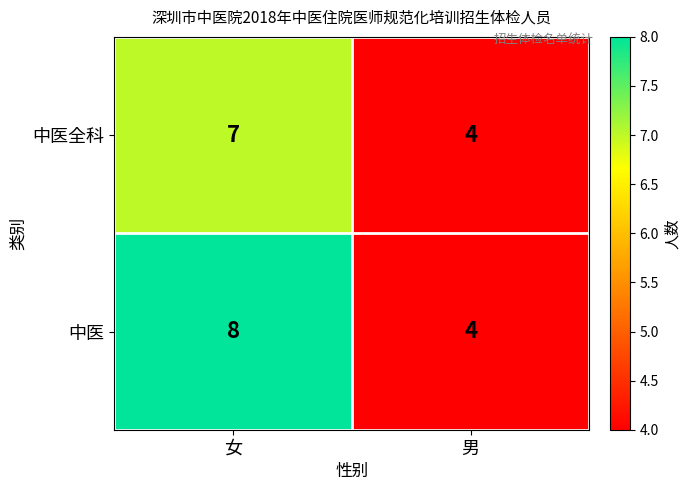

Is the value of 中医全科 at 女 greater than the value of 中医 at 男?

Yes